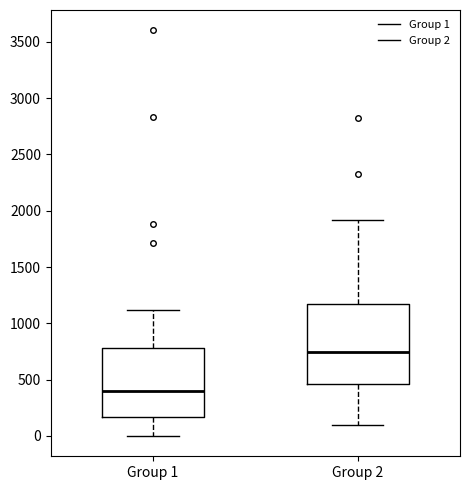

Comparing the boxes themselves (not the whiskers), which one is the tallest?

Group 2